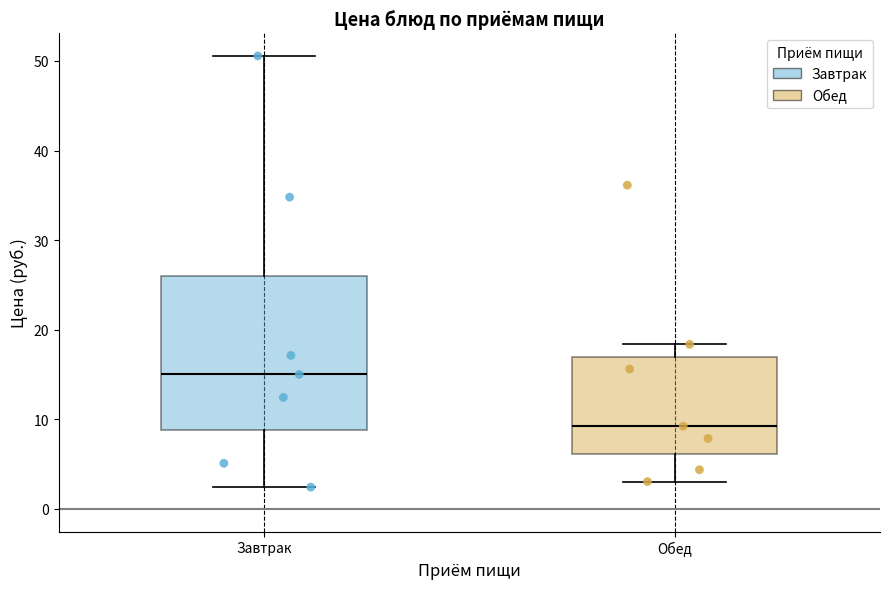

Reading left to right, read every box against the y-axis: the position of its median line, the range the box covers, and the ends of its whiskers. The values are not printed on the chart, so give them approximately, as read against the axis.

Завтрак: median 15, box 9 to 26, whiskers 2 to 51
Обед: median 9, box 6 to 17, whiskers 3 to 18